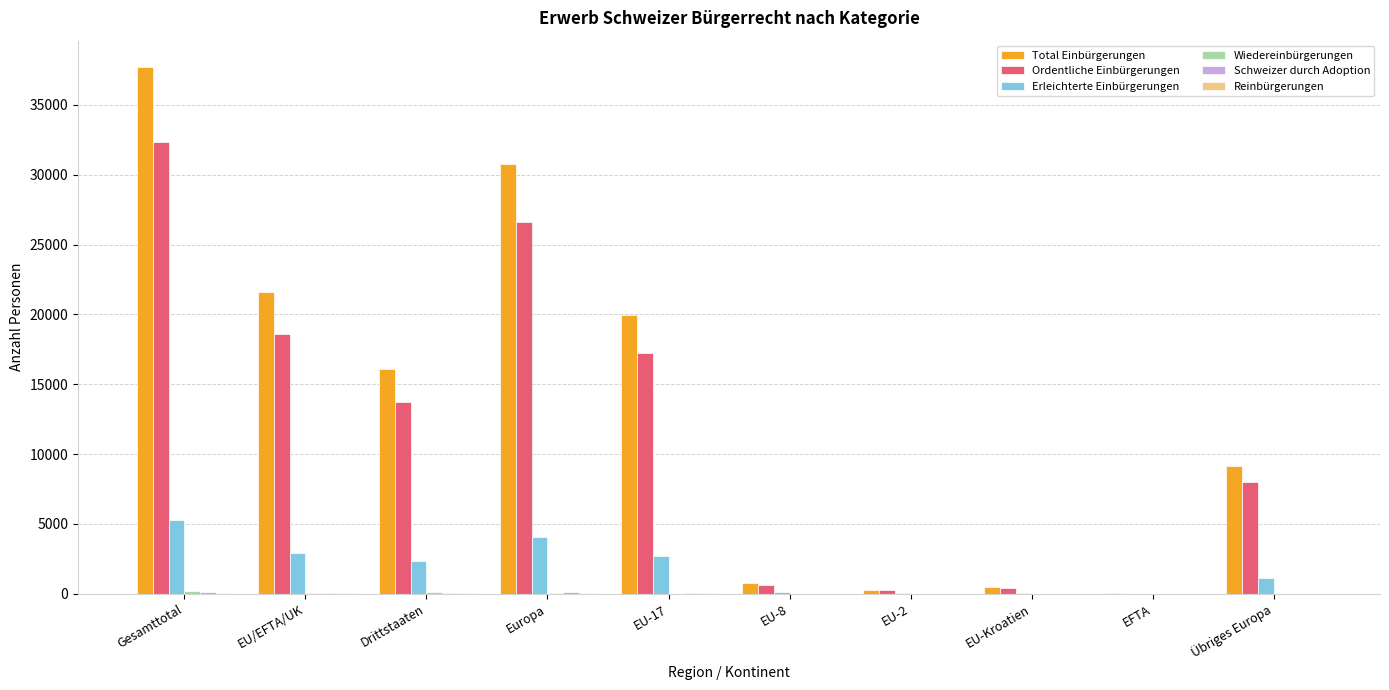

Between EU/EFTA/UK and EU-17, which series saw the biggest shift?

Total Einbürgerungen